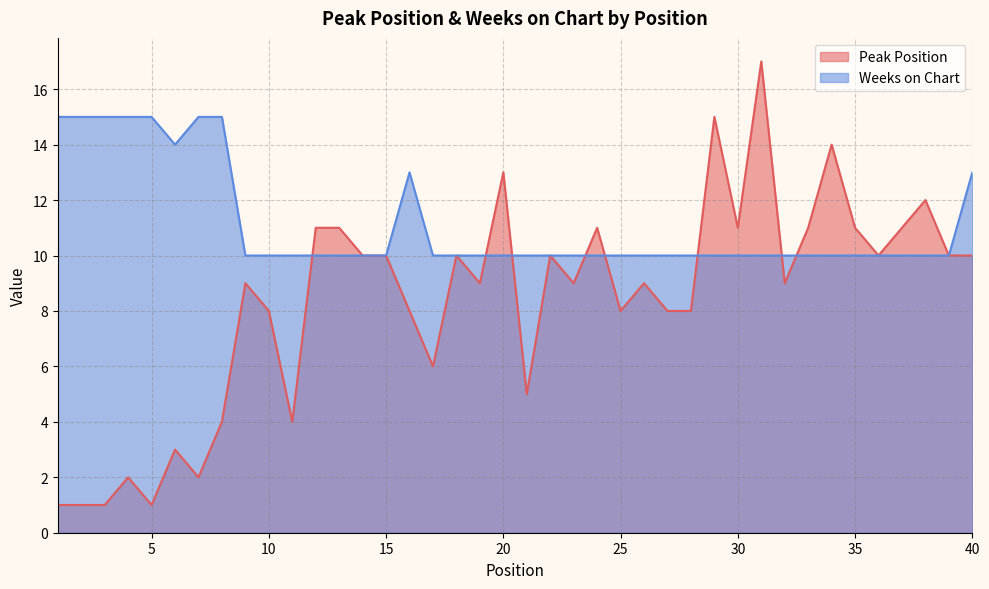

How many intersections are there between Weeks on Chart and Peak Position?

8